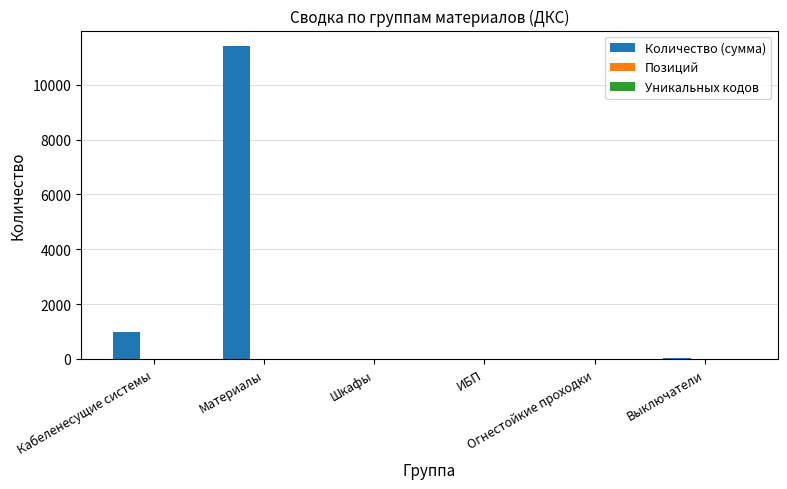

What is the maximum value for Количество (сумма)?

11403